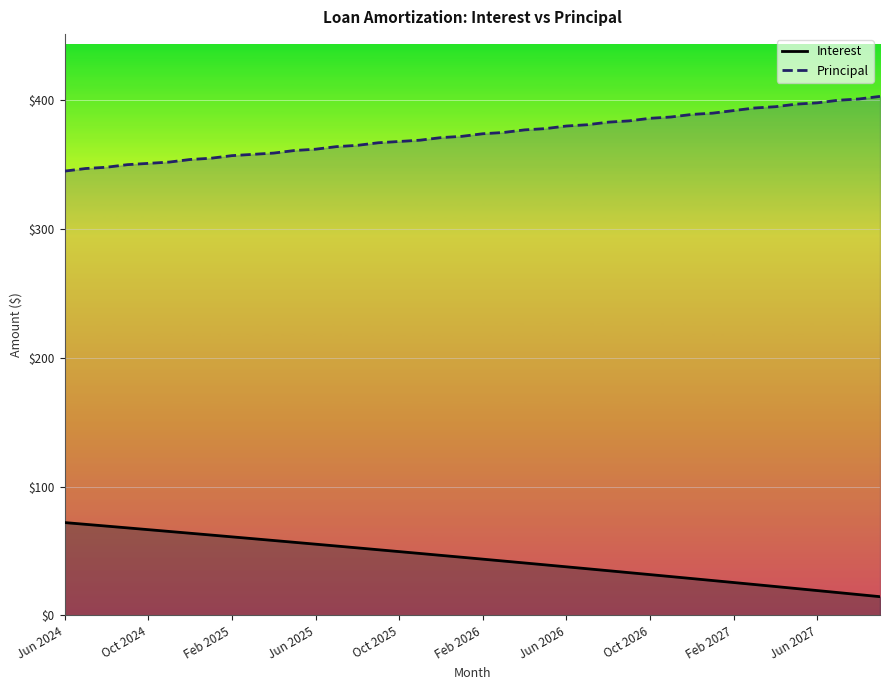

The value of Principal at Oct 2024 is 351.0. True or false?

True